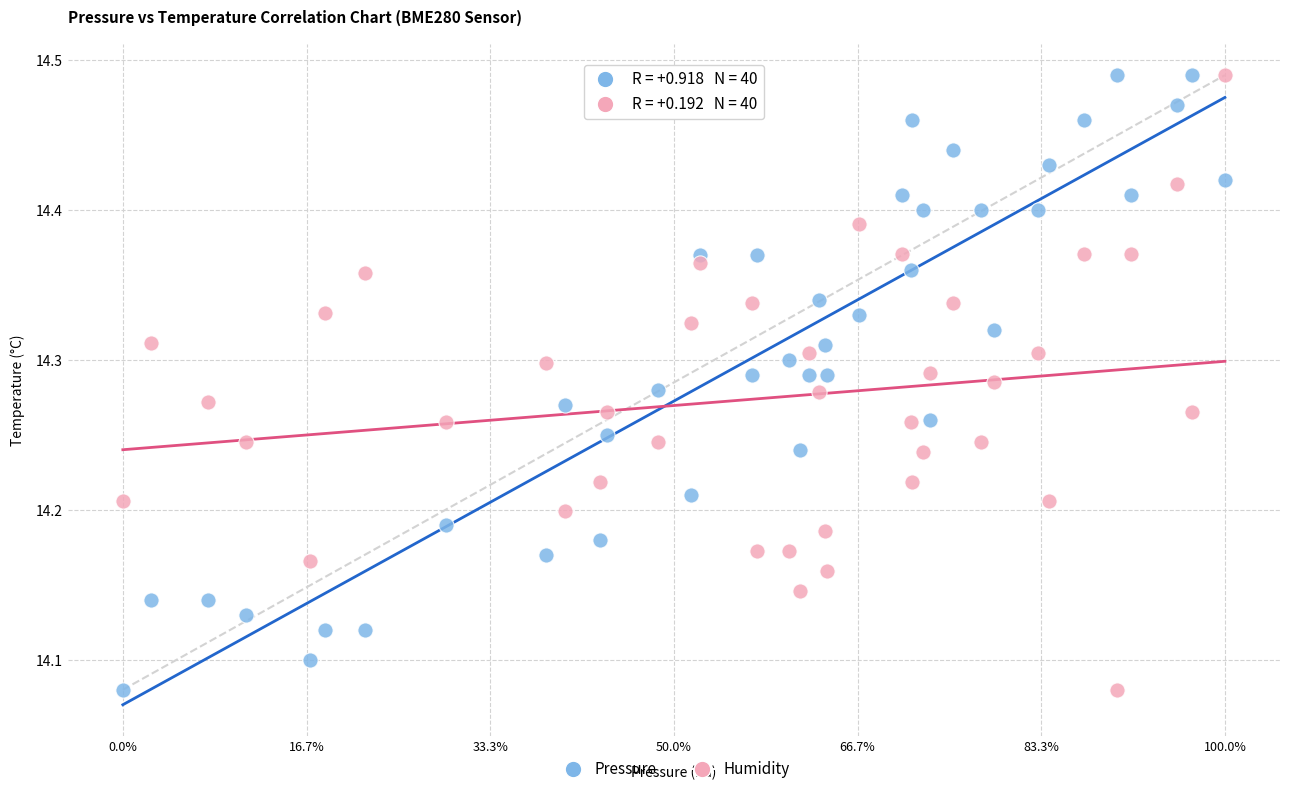

Across all data points, what is the range of X values (max minus min)?

100.0